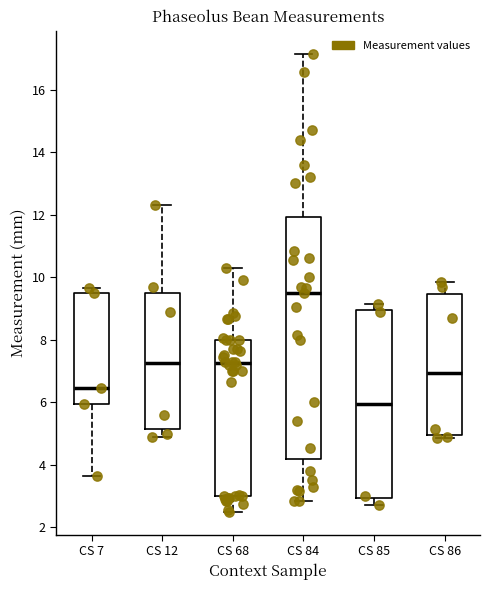

Where is the upper edge of the box for CS 68 on the y-axis? The values are not printed on the chart, so give them approximately, as read against the axis.

8.0